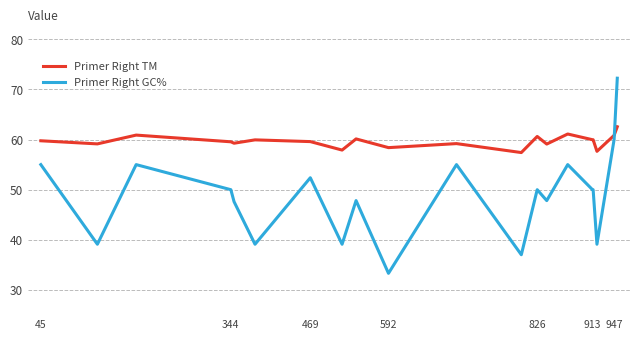

Rank the series by their average value, from highest to lowest.

Primer Right TM, Primer Right GC%